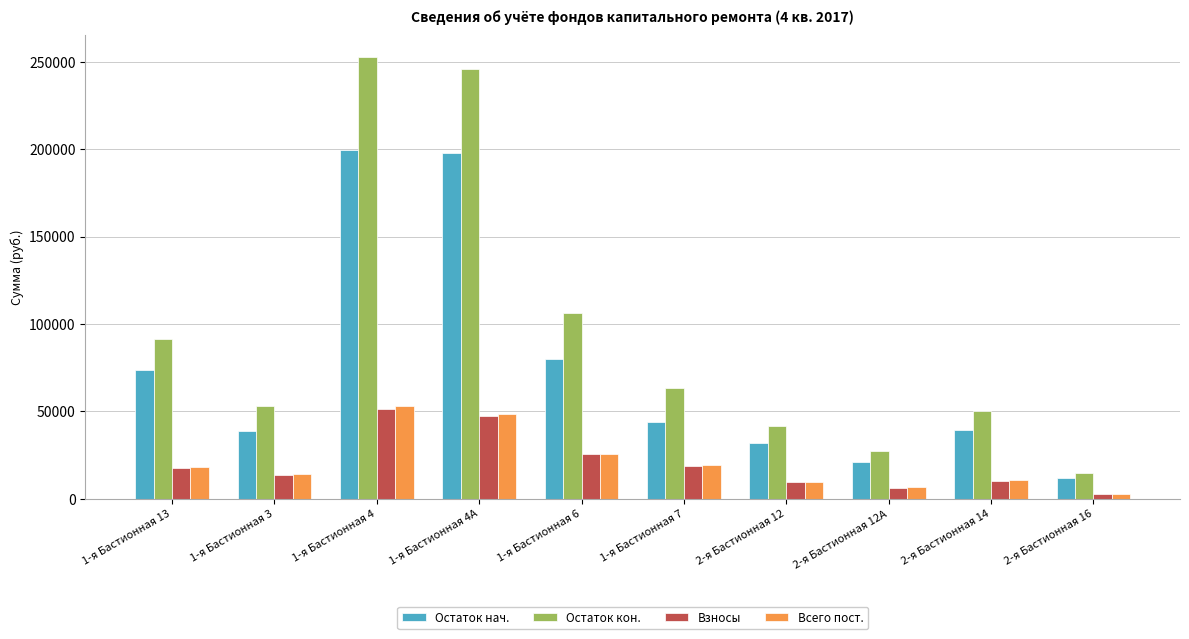

Which series has the largest range (max minus min)?

Остаток кон.